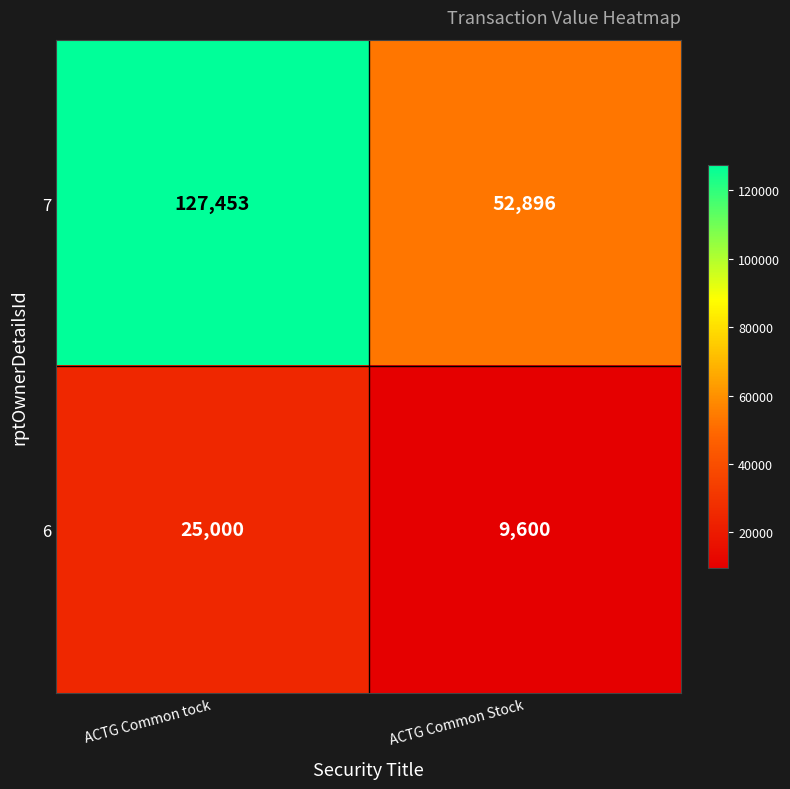

What is the total value across all series at ACTG Common tock?

152453